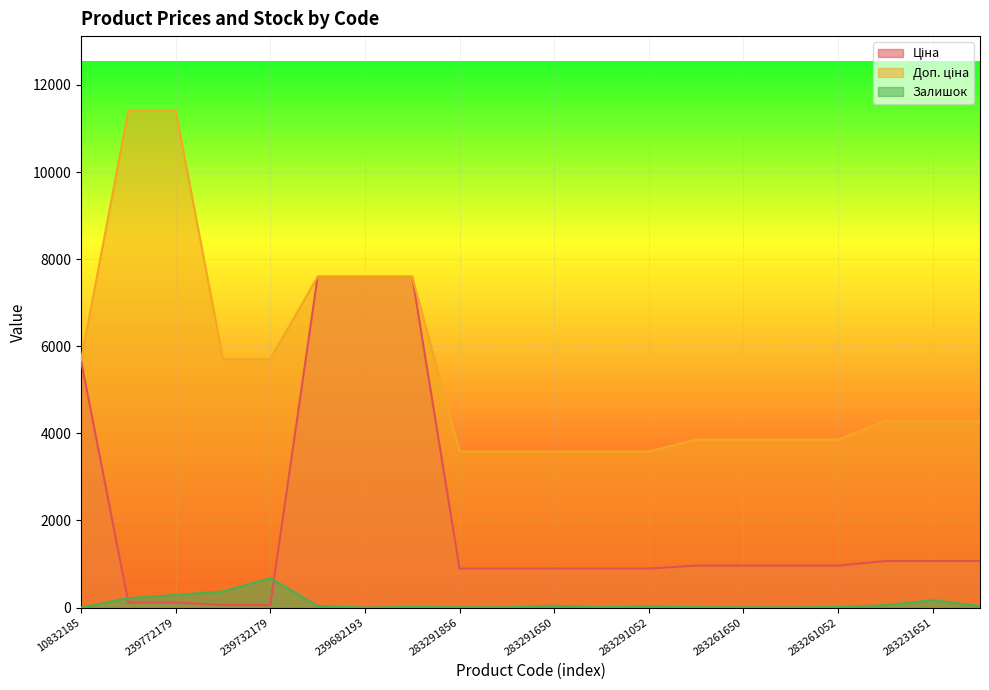

What is the label of the 17th point from the right?

239732195